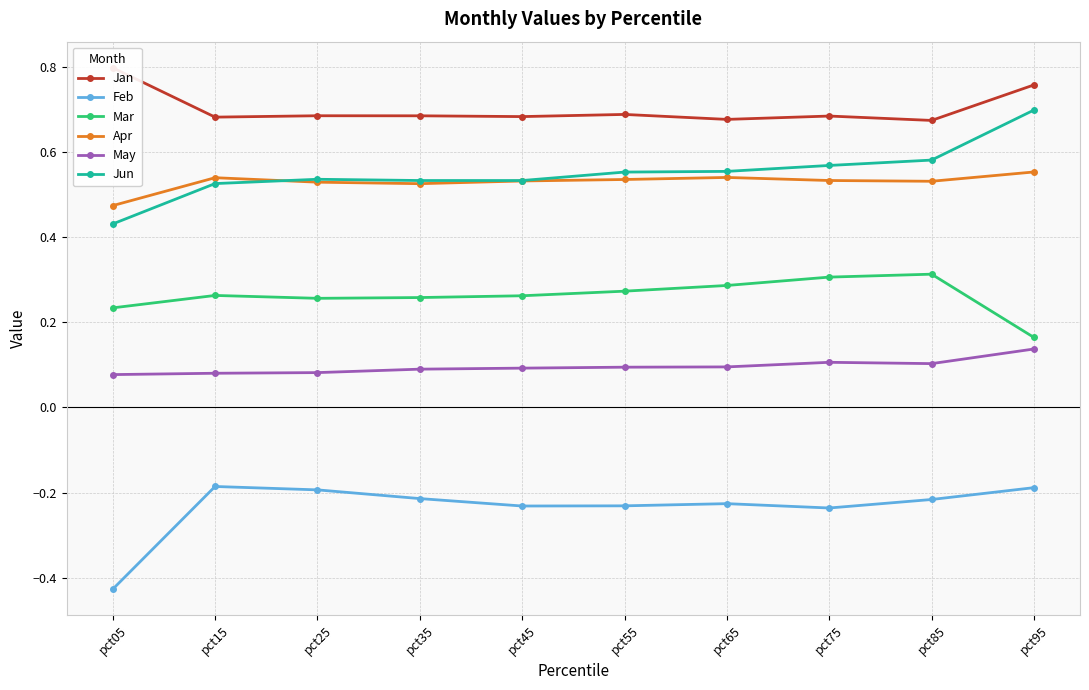

Where is Feb nearest to the value 0?

pct15